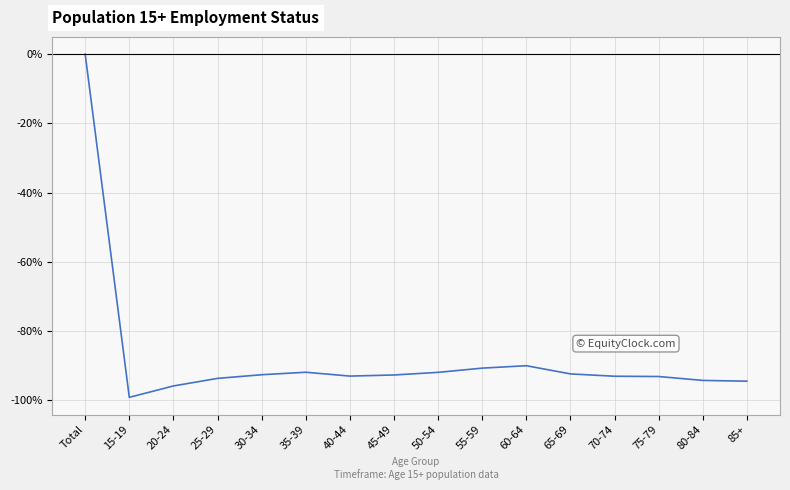

What value does the data have at 15-19?

-99.2